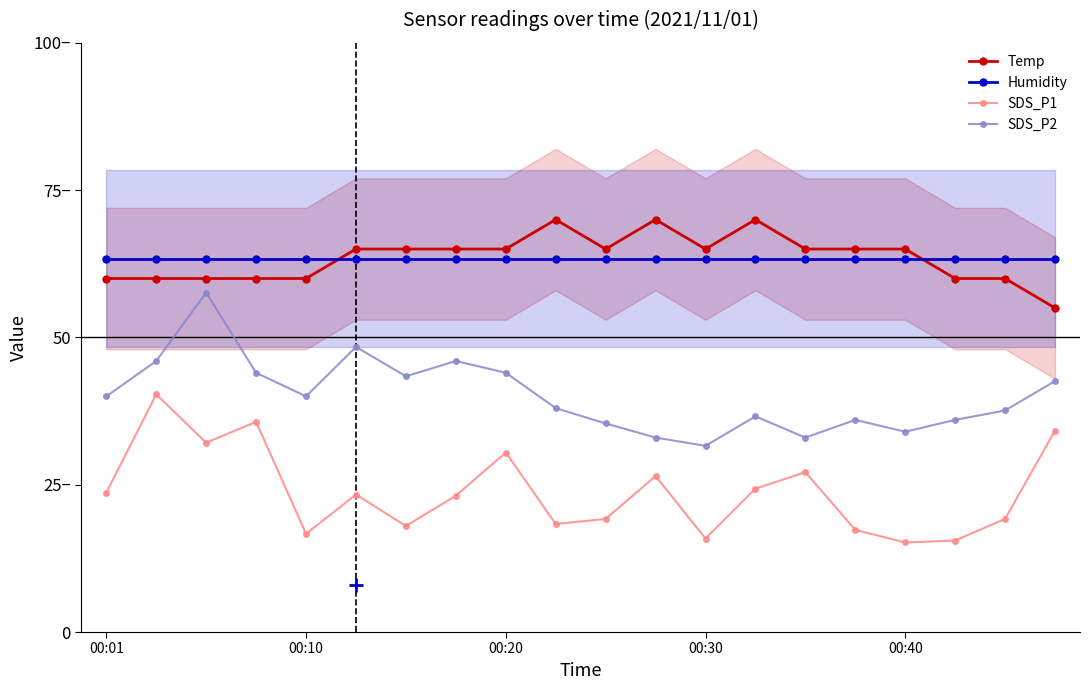

What is the smallest value displayed?

15.2